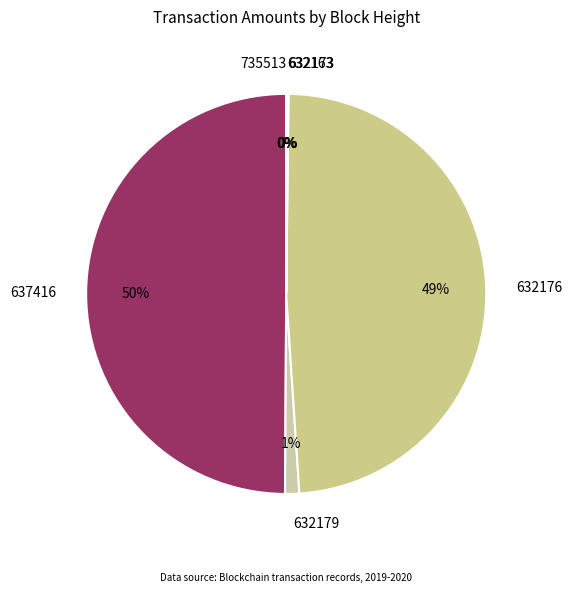

Which slice is the largest?

637416